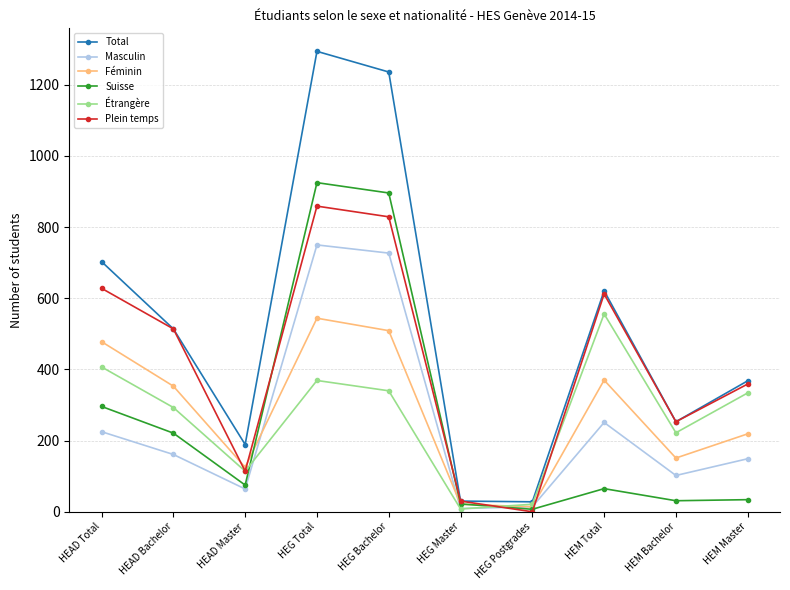

How many data points in Étrangère are less than 334?

5